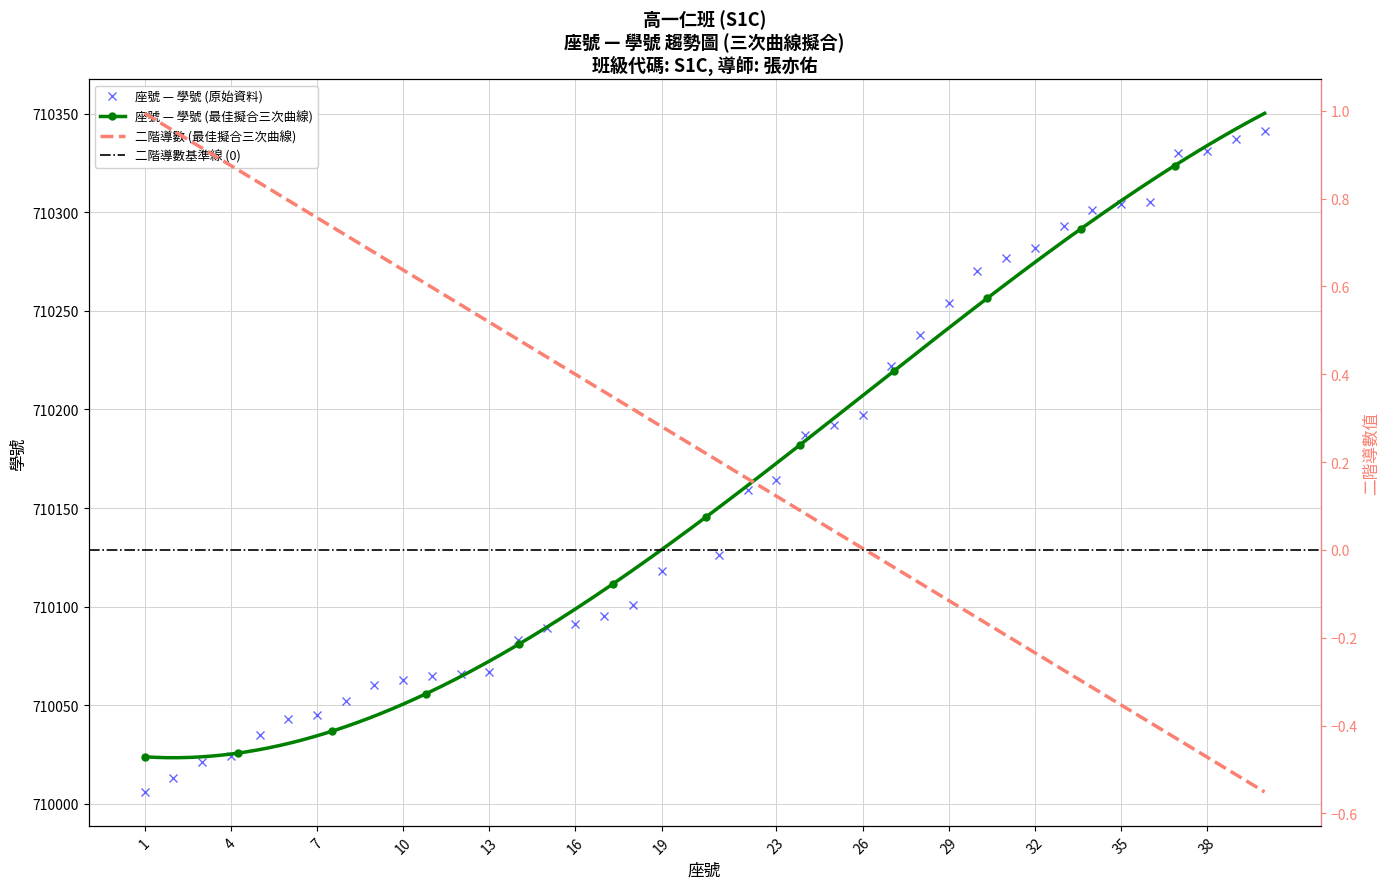

Reading right to left, extract all data points from this chart.

40=710341	39=710337	38=710331	37=710330	36=710305	35=710304	34=710301	33=710293	32=710282	31=710277	30=710270	29=710254	28=710238	27=710222	26=710197	25=710192	24=710187	23=710164	22=710159	21=710126	19=710118	18=710101	17=710095	16=710091	15=710089	14=710083	13=710067	12=710066	11=710065	10=710063	9=710060	8=710052	7=710045	6=710043	5=710035	4=710024	3=710021	2=710013	1=710006